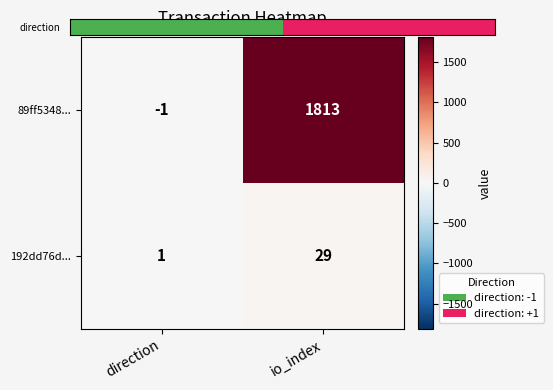

Which series changed the most between direction and io_index?

89ff5348...